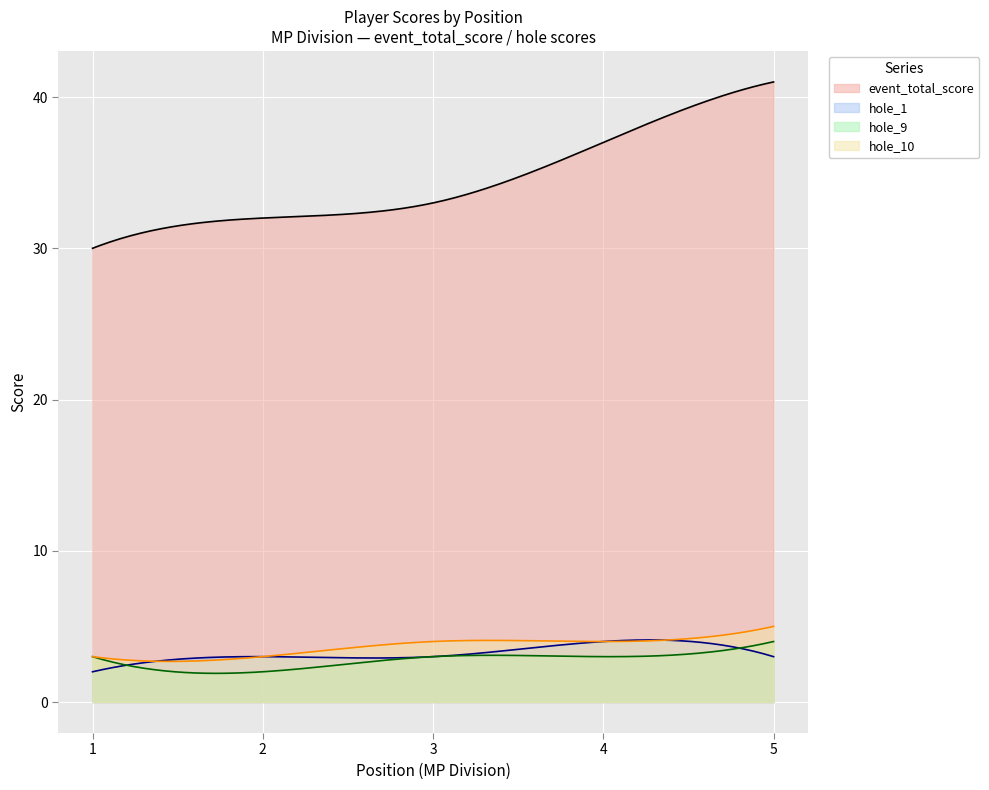

At how many categories does at least one series exceed 16?

200